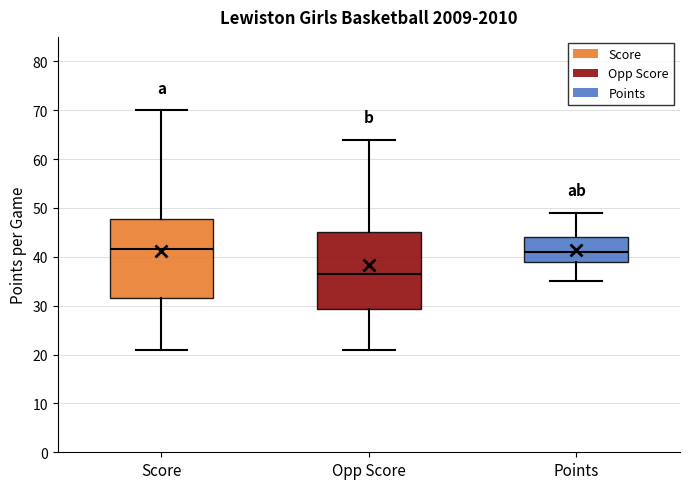

Reading left to right, read every box against the y-axis: the position of its median line, the range the box covers, and the ends of its whiskers. The values are not printed on the chart, so give them approximately, as read against the axis.

Score: median 42, box 32 to 48, whiskers 21 to 70
Opp Score: median 37, box 29 to 45, whiskers 21 to 64
Points: median 41, box 39 to 44, whiskers 35 to 49